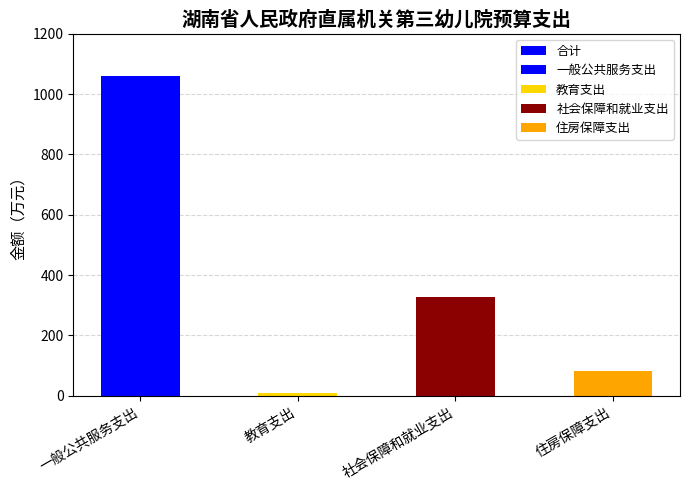

Approximately how many times larger is the value at 一般公共服务支出 compared to 住房保障支出?

12.8